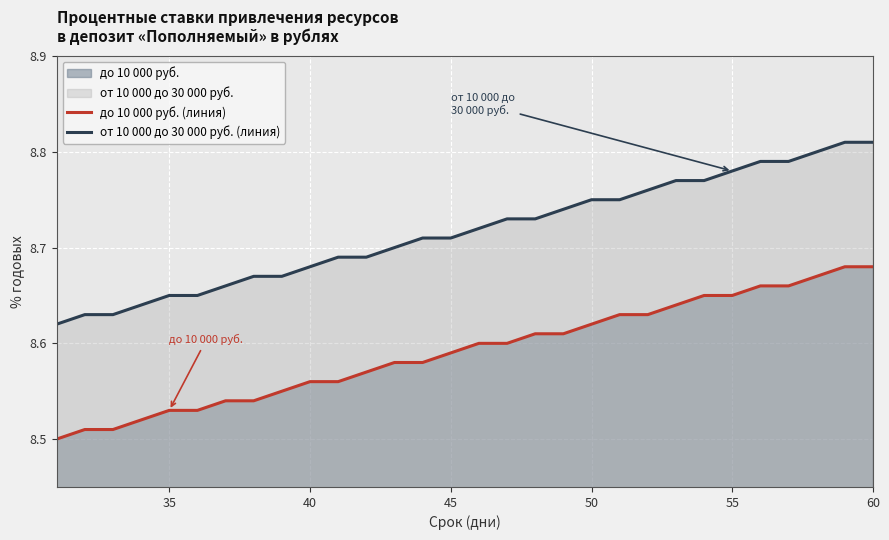

Is it true that до 10 000 руб. (линия) equals 13.7 at 50?

False